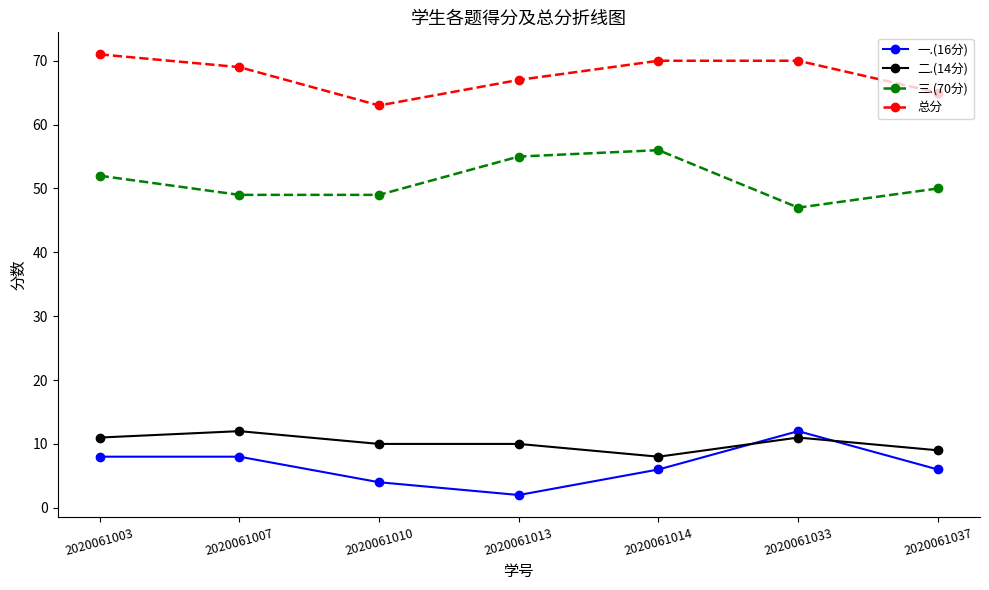

What is the sum of the 总分 values at 2020061014 and 2020061003?

141